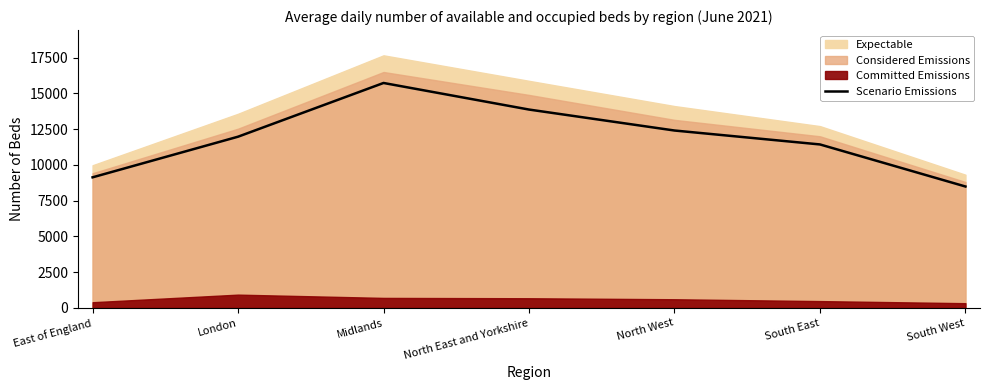

Which category has the lowest value across all series?

South West